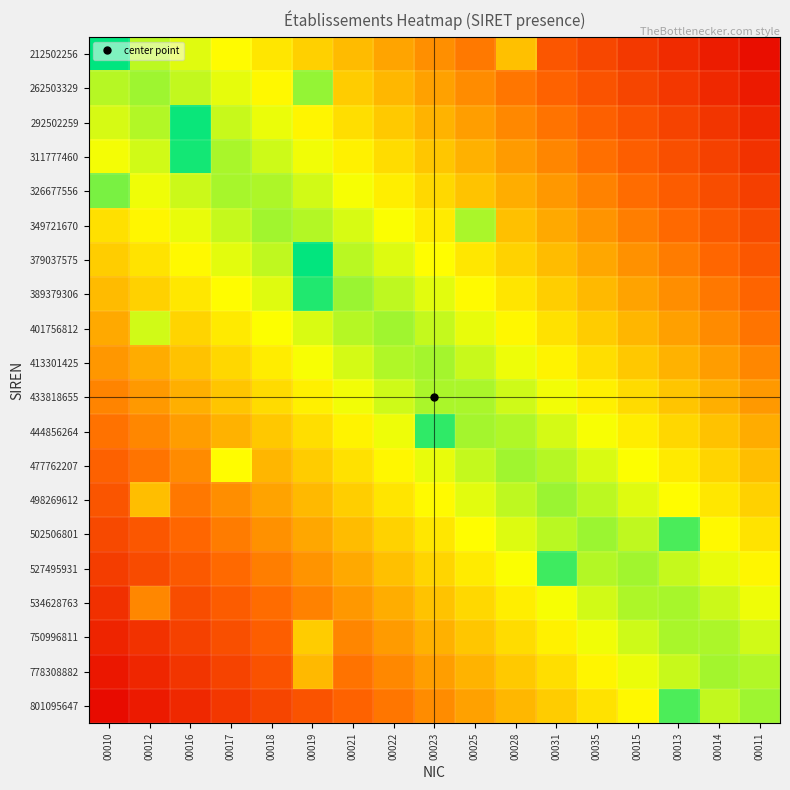

What is the greatest value displayed?

1.0